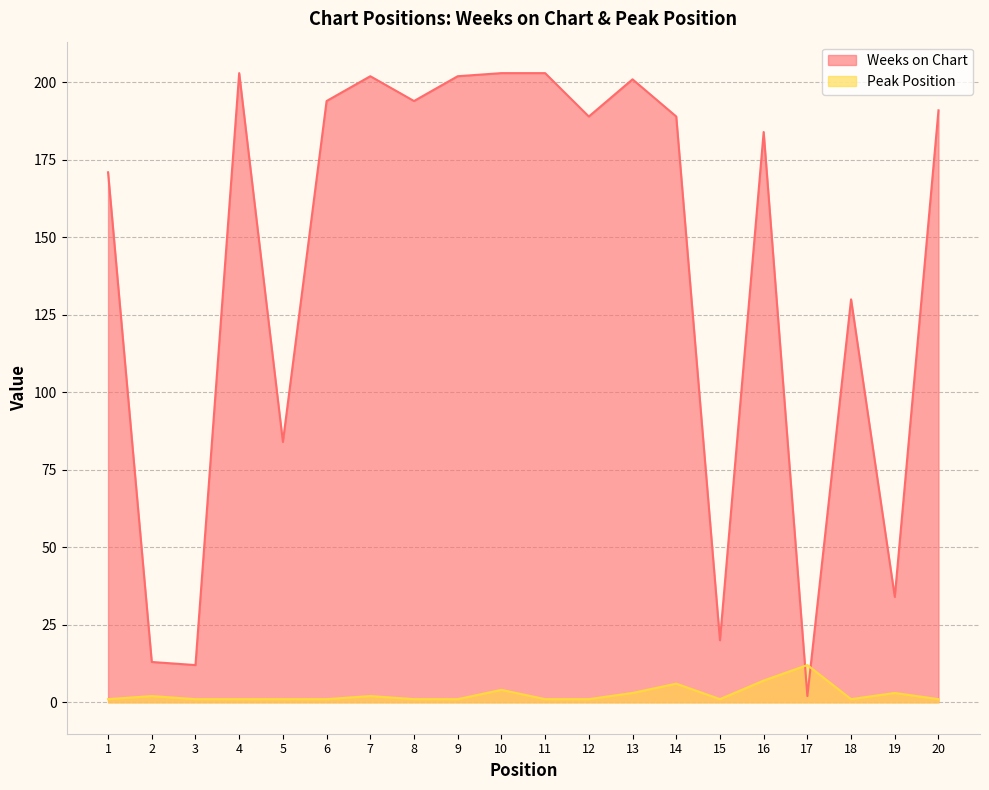

Rank the categories by Peak Position value from lowest to highest.

1, 3, 4, 5, 6, 8, 9, 11, 12, 15, 18, 20, 2, 7, 13, 19, 10, 14, 16, 17